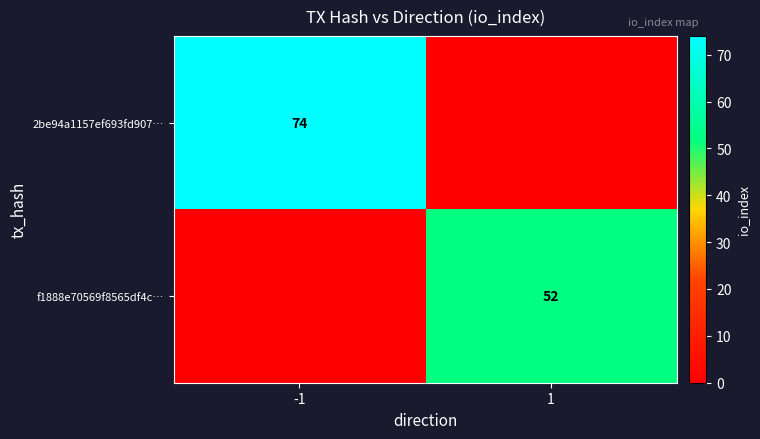

Is it true that 2be94a1157ef693fd907… equals 118 at -1?

False